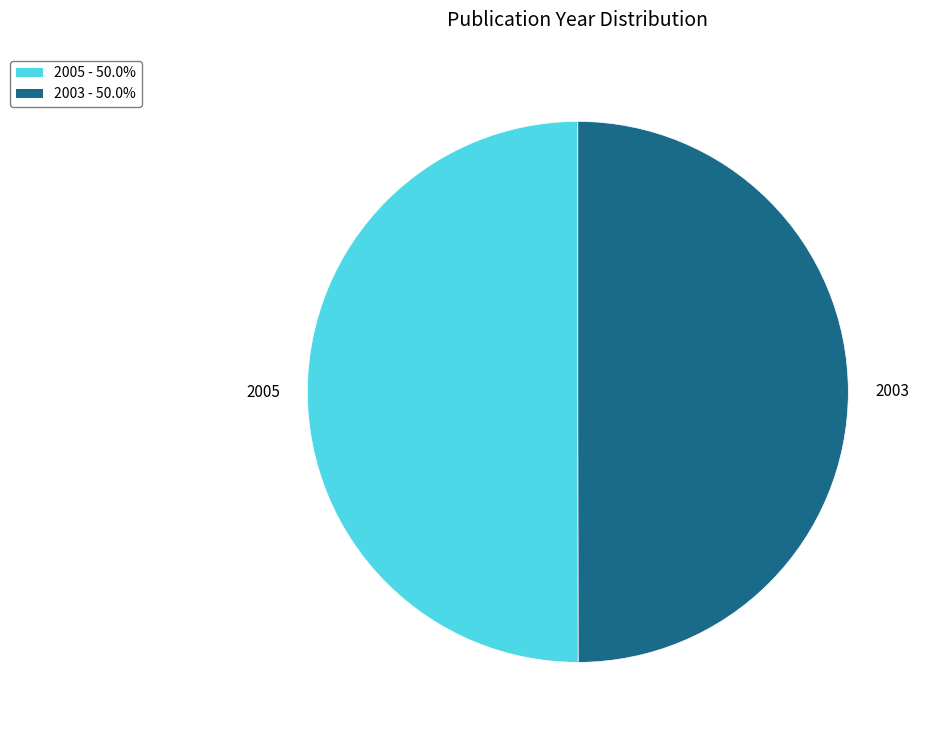

Is the sum of 2005 and 2003 greater than half?

Yes